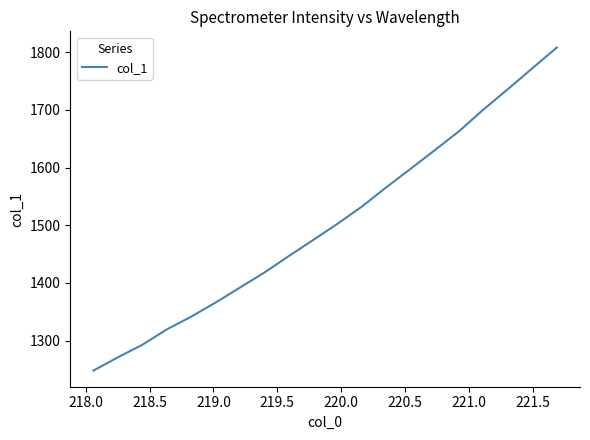

What is the maximum value shown in the chart?

1808.2